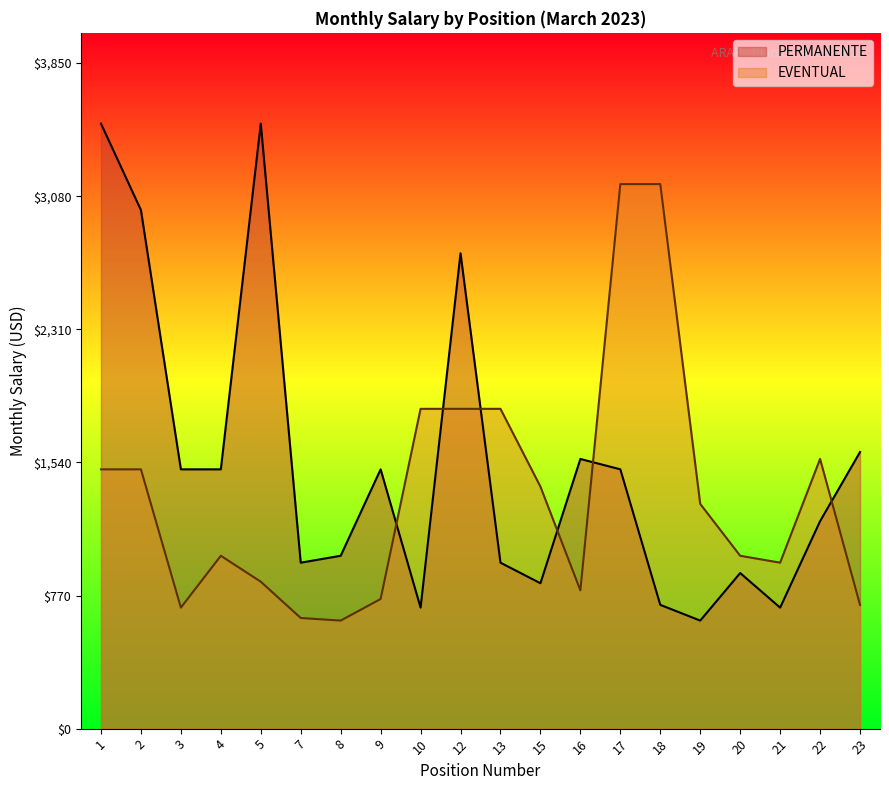

What is the total value across all series at 13?

2810